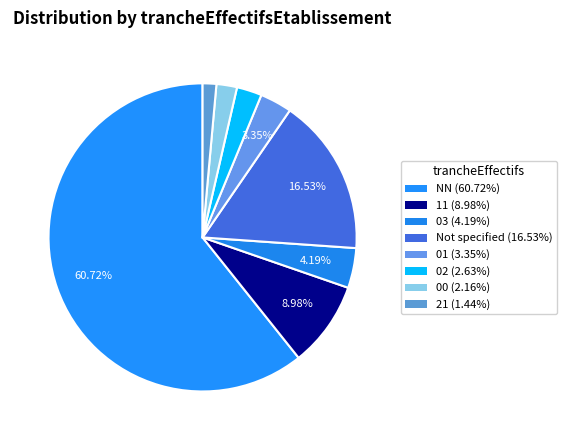

How many segments does this pie chart have?

8